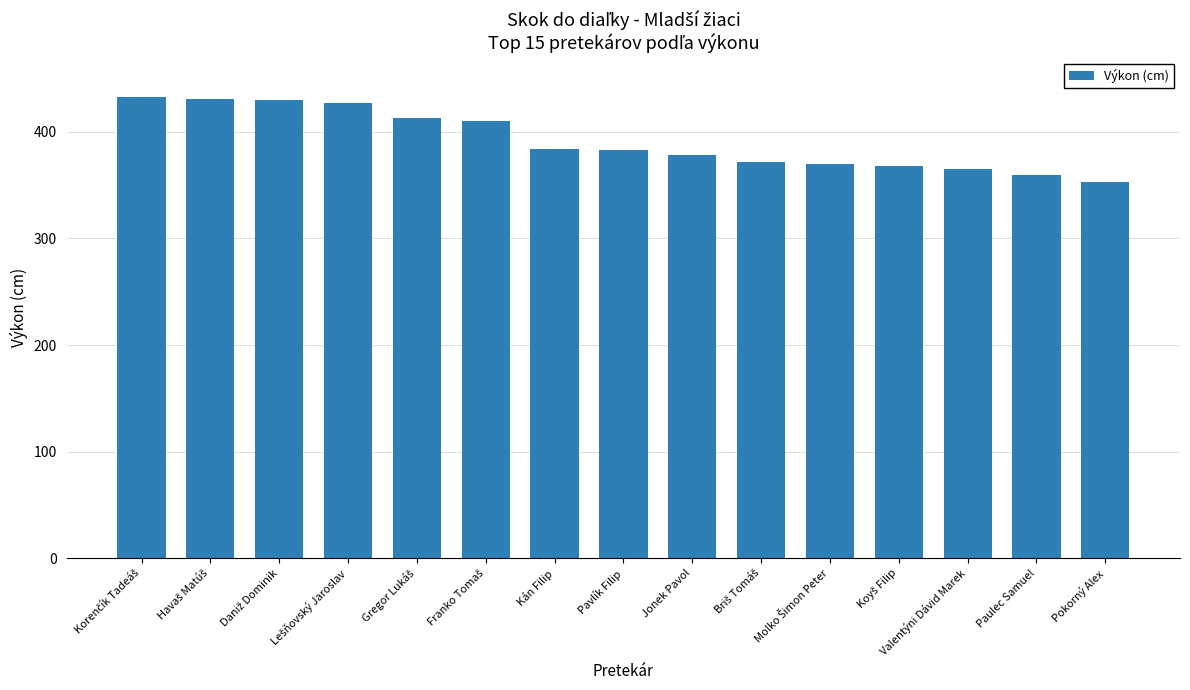

Does the chart contain any negative values?

No